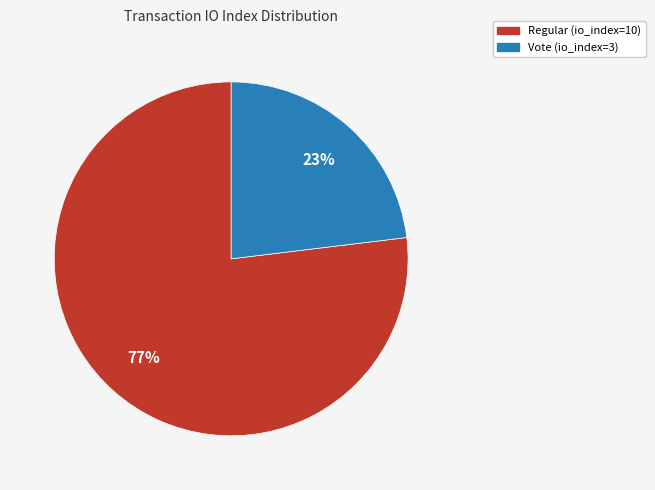

Which has a higher value, Vote (io_index=3) or Regular (io_index=10)?

Regular (io_index=10)